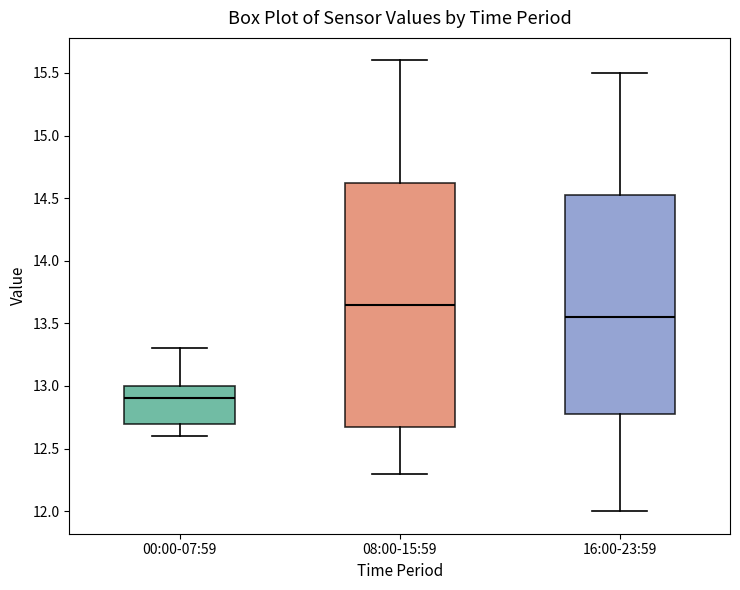

Which box's median line is the lowest?

00:00-07:59